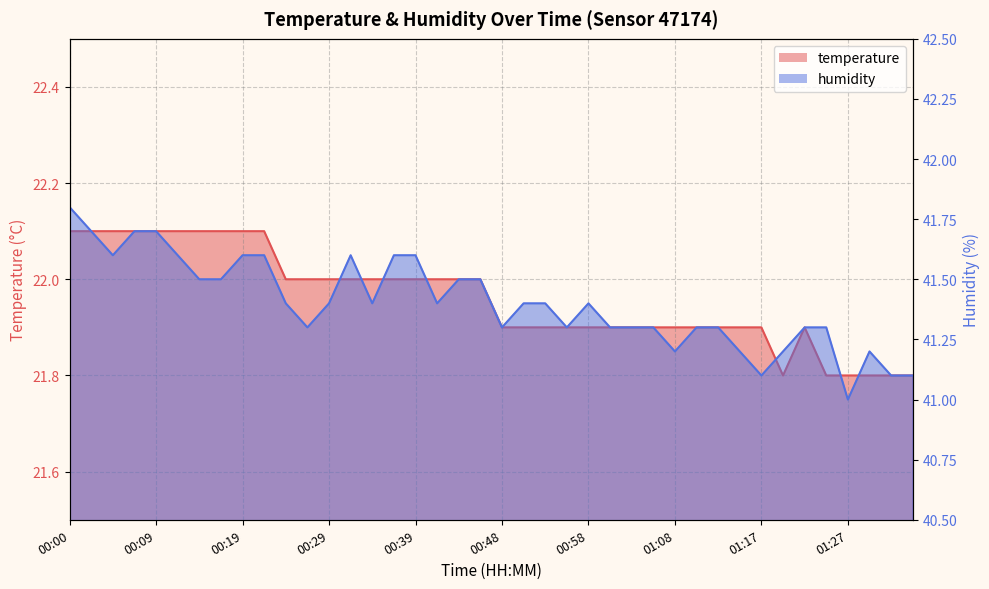

Is it true that temperature equals 12.9 at 00:00?

False